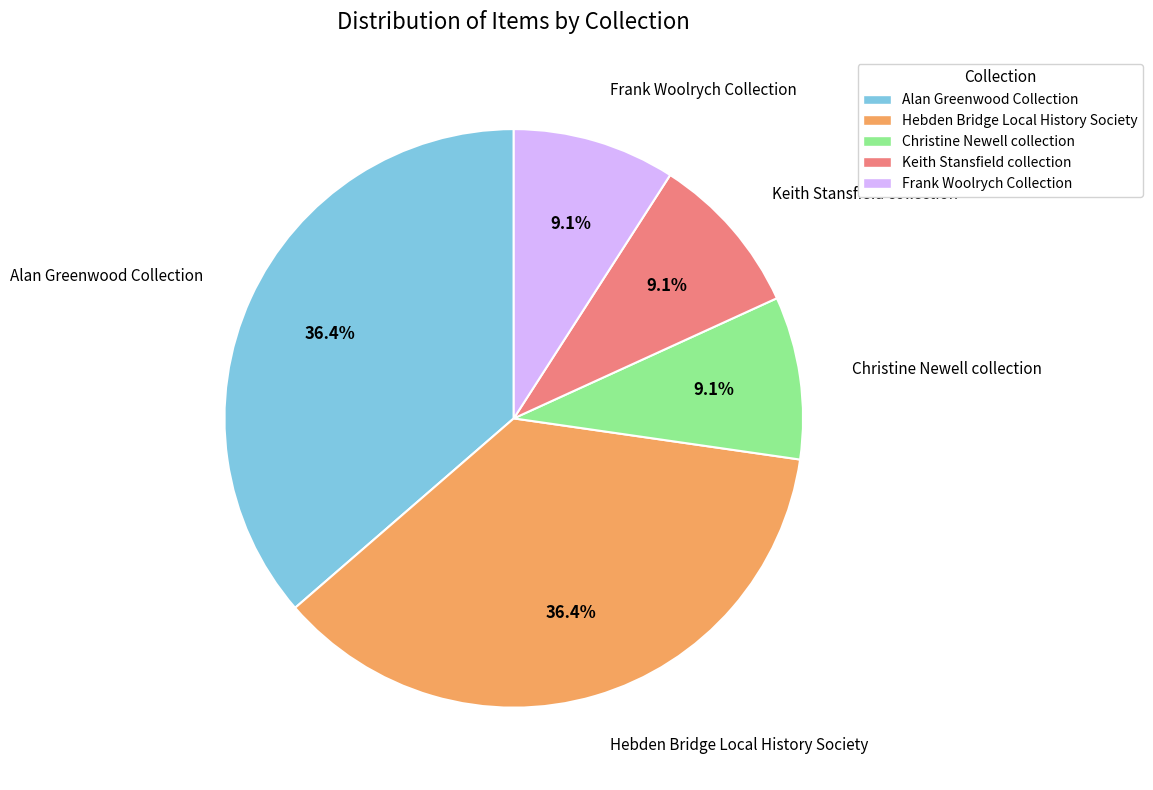

How many slices are in this pie chart?

5